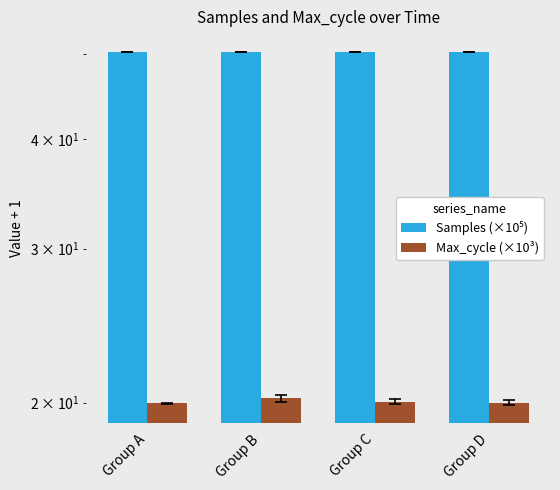

At how many categories does at least one series exceed 41?

4